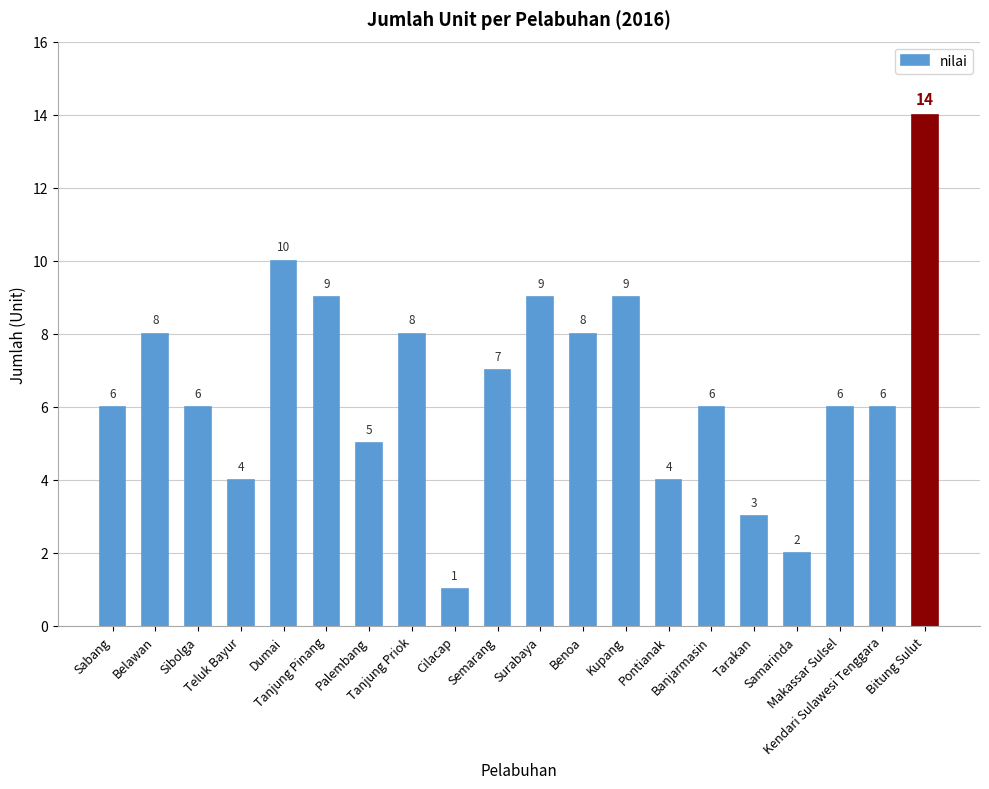

Reading left to right, extract all data points from this chart.

6	8	6	4	10	9	5	8	1	7	9	8	9	4	6	3	2	6	6	14